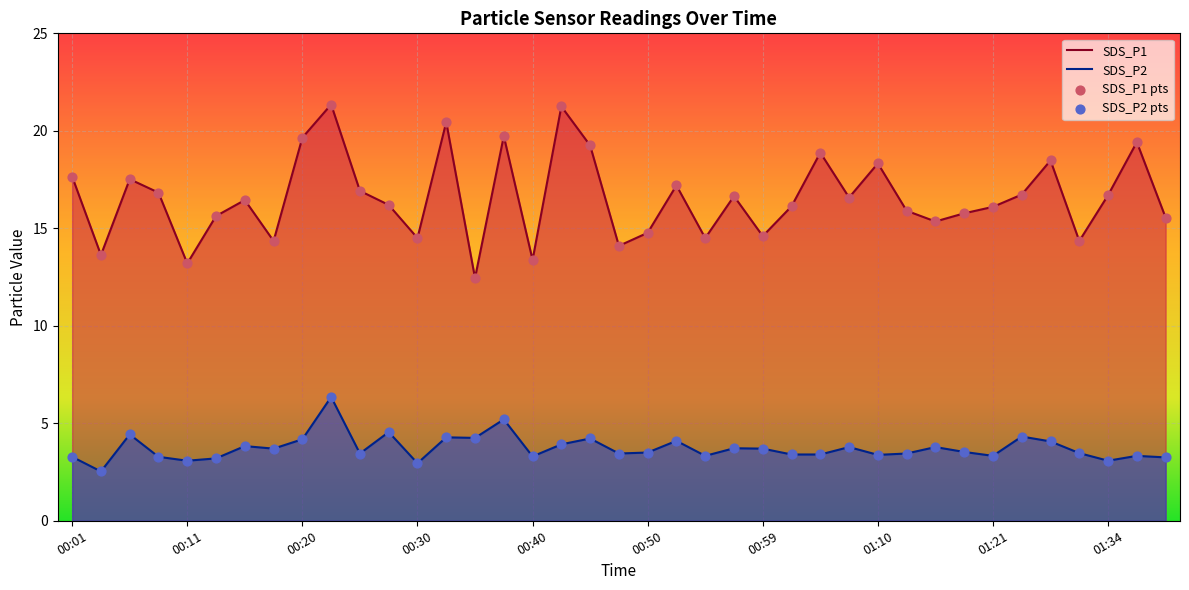

At which category is the sum across all series the highest?

00:23